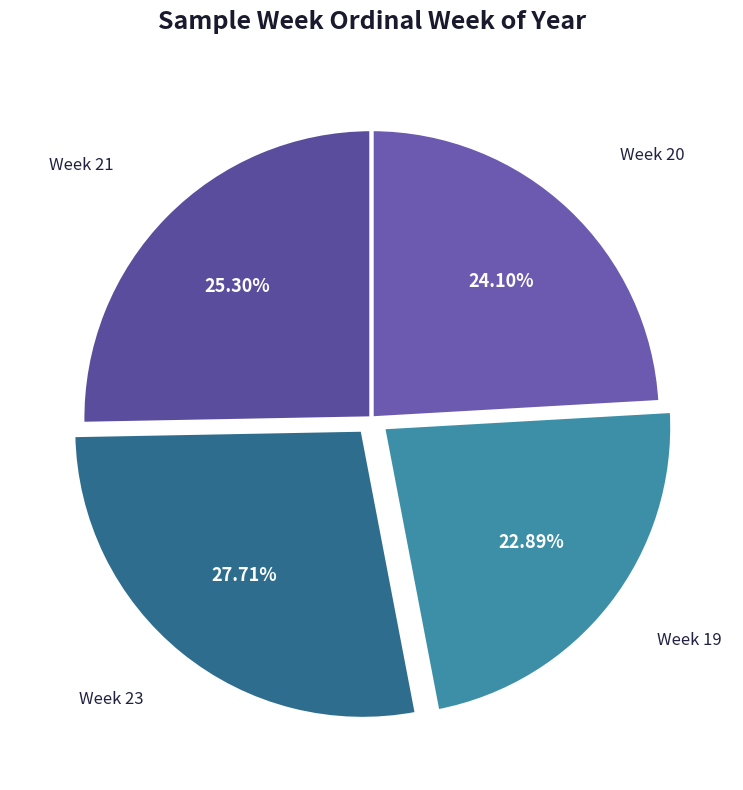

What percentage is the Week 21 slice, to the nearest percent?

25%